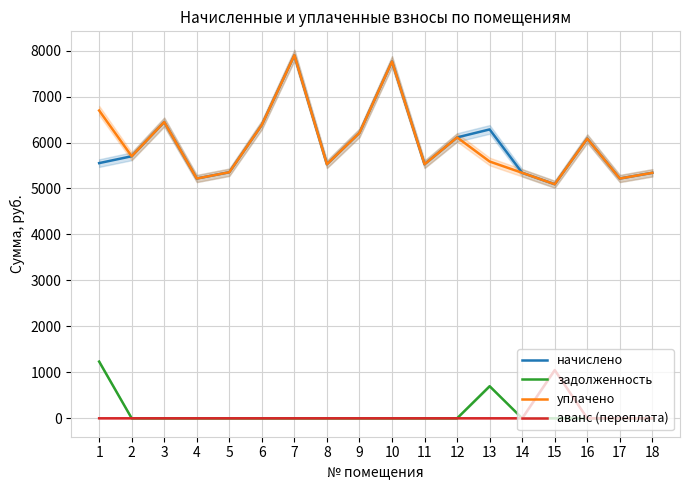

At how many categories does at least one series exceed 4149?

18